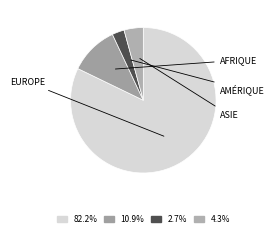

How many segments does this pie chart have?

4